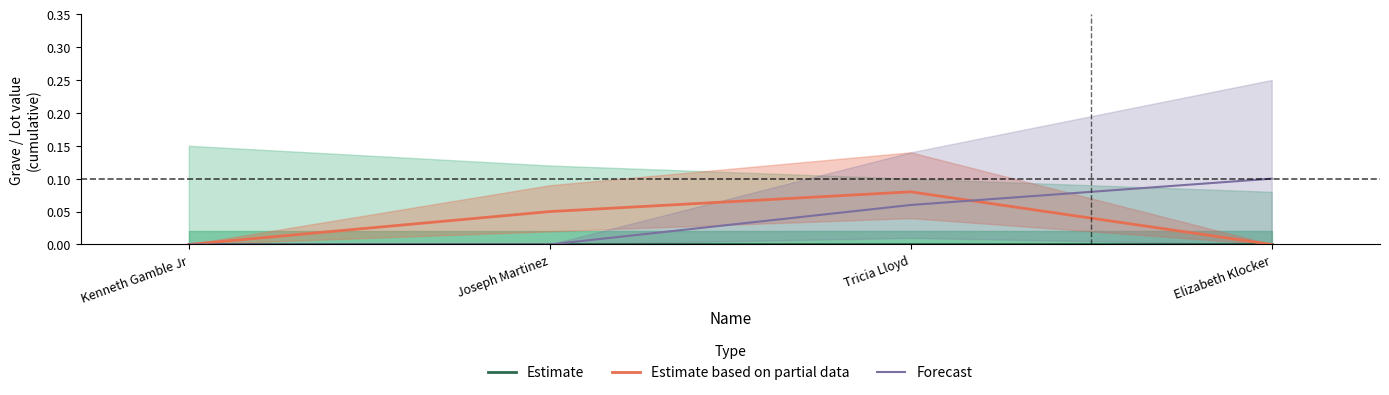

What is the total value across all series at Joseph Martinez?

0.1